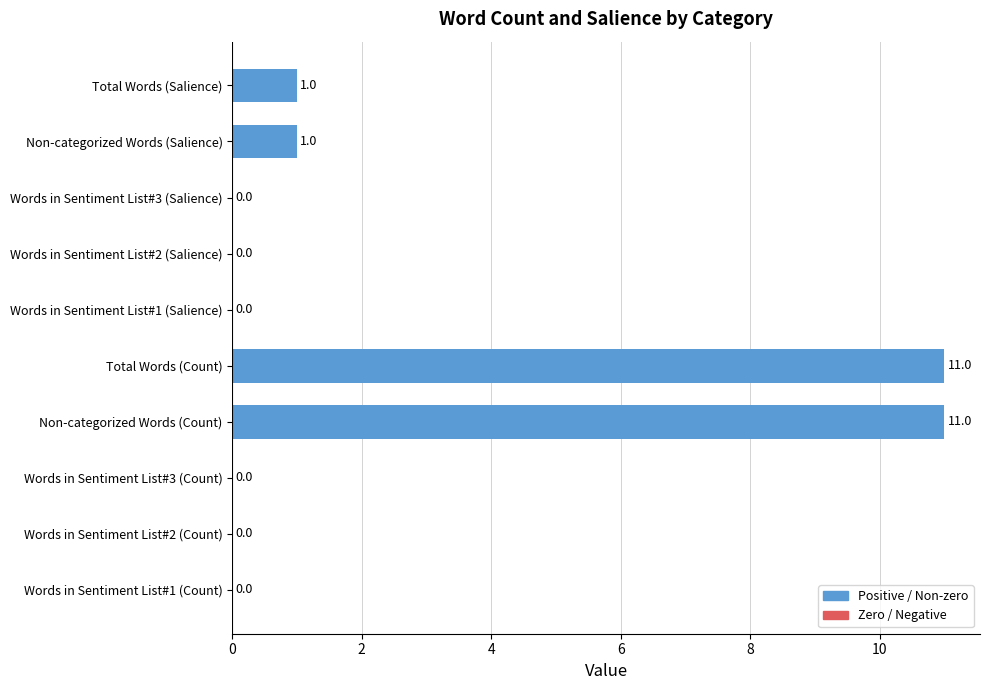

Which has a higher value, Words in Sentiment List#2 (Salience) or Non-categorized Words (Salience)?

Non-categorized Words (Salience)